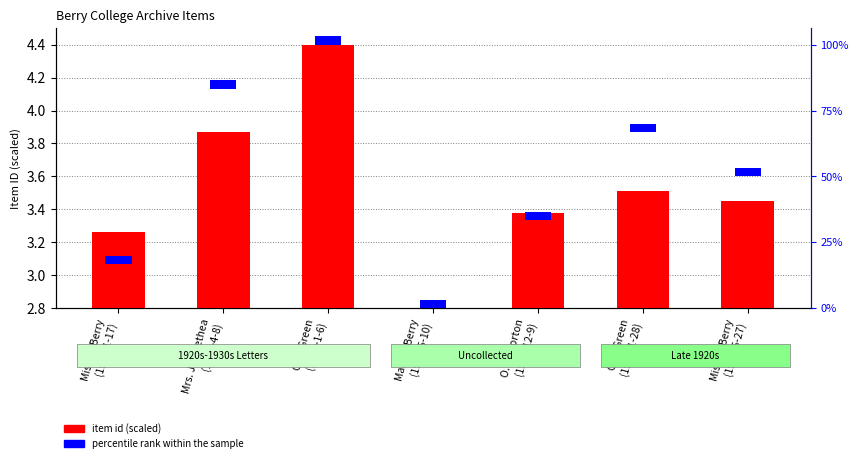

Rank the categories by value from highest to lowest.

G. L. Green
(1939-1-6), Mrs. J.L. Bethea
(1929-4-8), G. L. Green
(1928-1-28), Miss M. Berry
(1927-5-27), O. S. Morton
(1927-12-9), Miss M. Berry
(1927-1-17), Martha Berry
(1926-5-10)